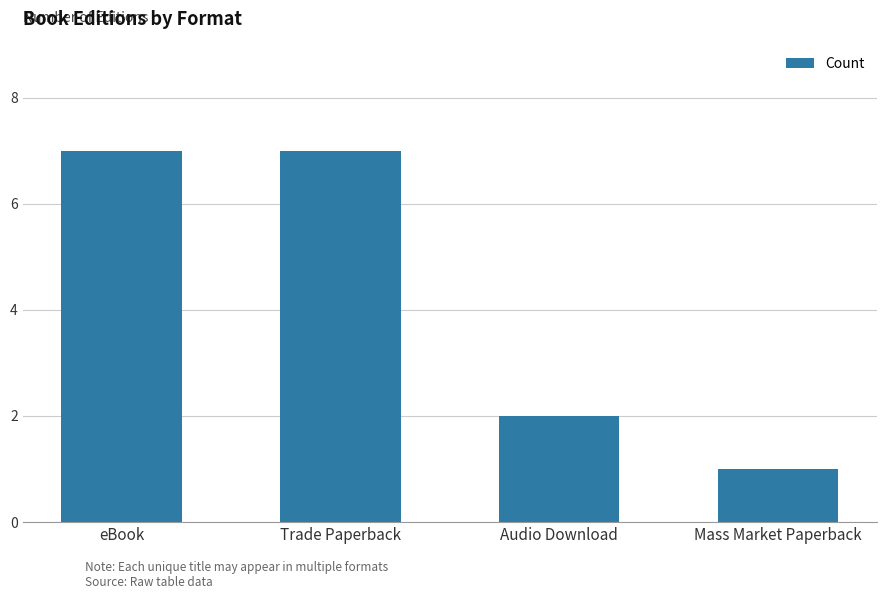

At which label is the value closest to 4?

Audio Download